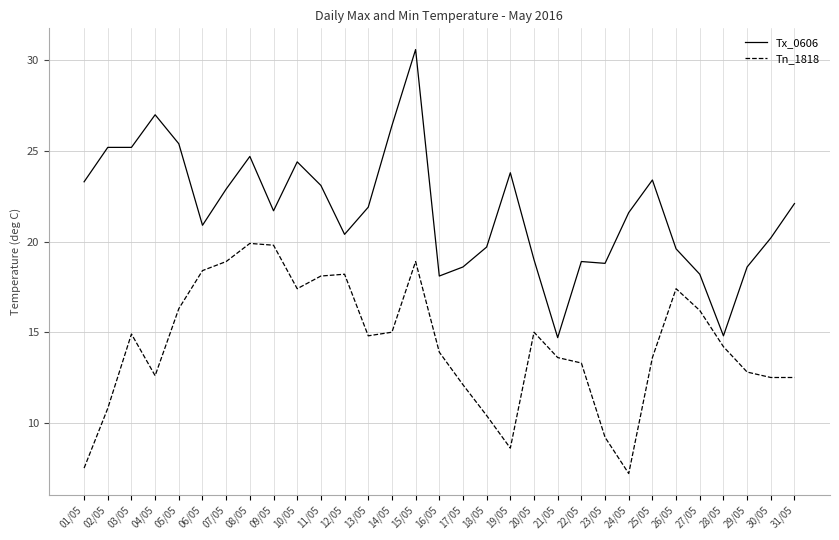

Which series has the widest spread of values?

Tx_0606